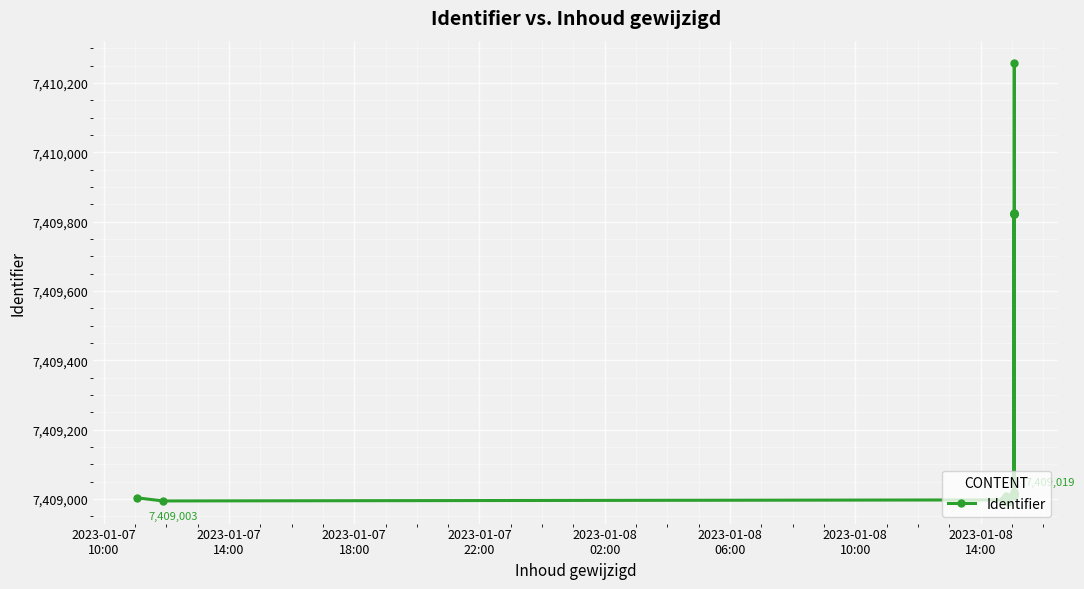

The chart shows a value of 3328257 at 2023-01-07
18:00. True or false?

False